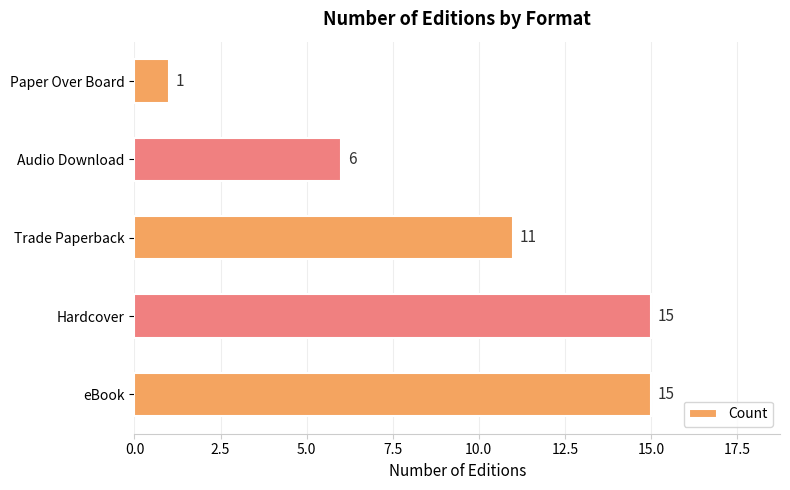

What is the difference between the maximum and minimum values?

14